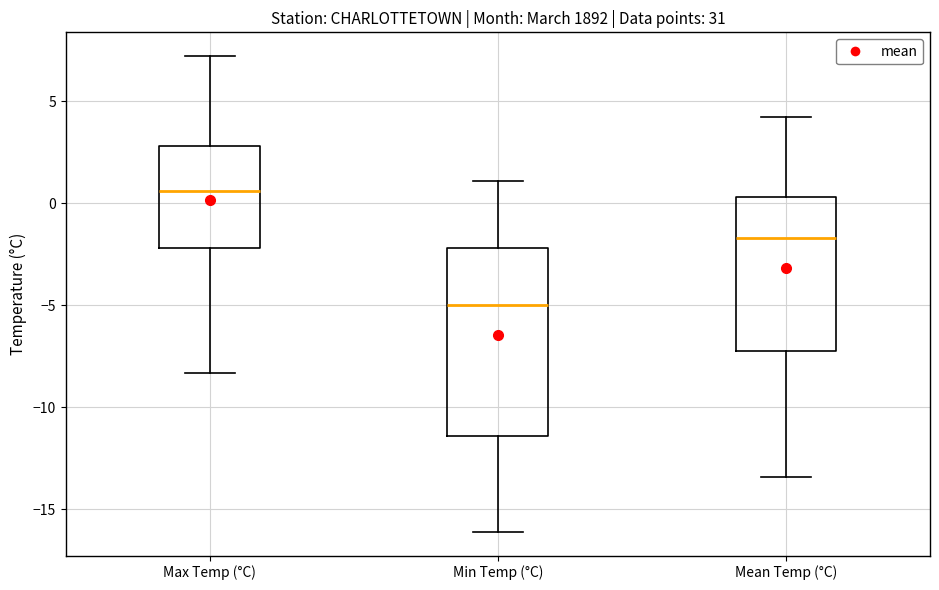

Reading left to right, read every box against the y-axis: the position of its median line, the range the box covers, and the ends of its whiskers. The values are not printed on the chart, so give them approximately, as read against the axis.

Max Temp (°C): median 0.5, box -2.0 to 3.0, whiskers -8.5 to 7.0
Min Temp (°C): median -5.0, box -11.5 to -2.0, whiskers -16.0 to 1.0
Mean Temp (°C): median -1.5, box -7.0 to 0.5, whiskers -13.5 to 4.0